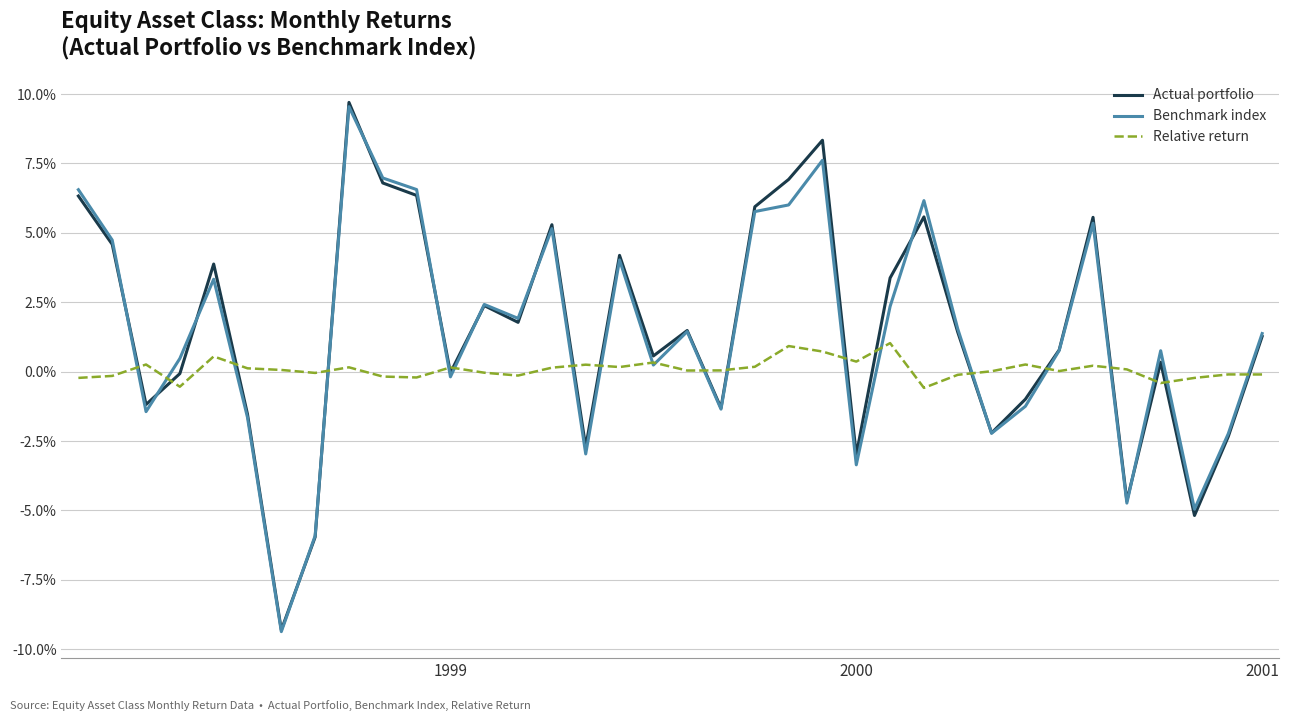

Which series has the widest spread of values?

Actual portfolio